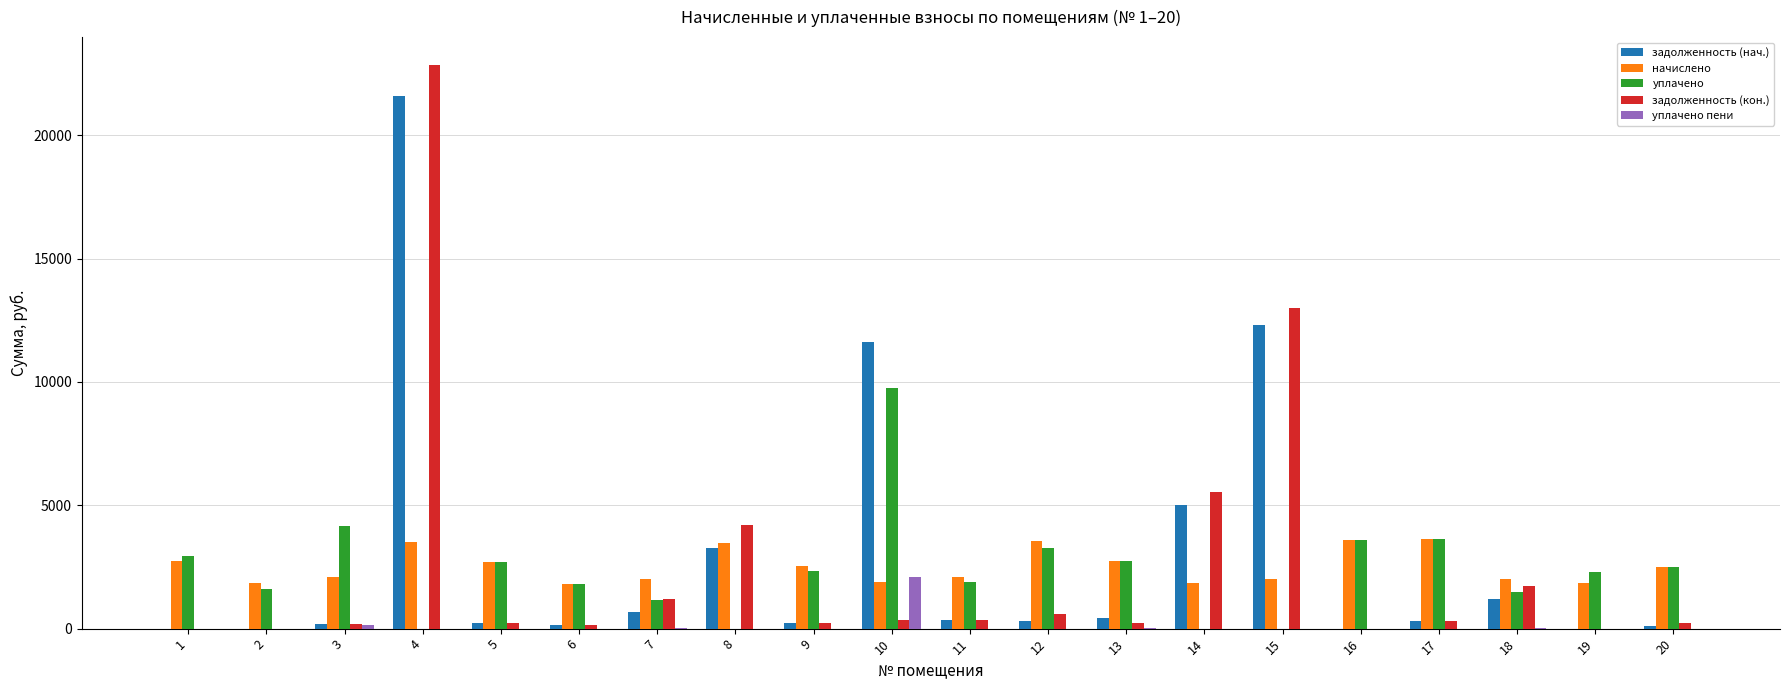

How many data points does each series have?

20